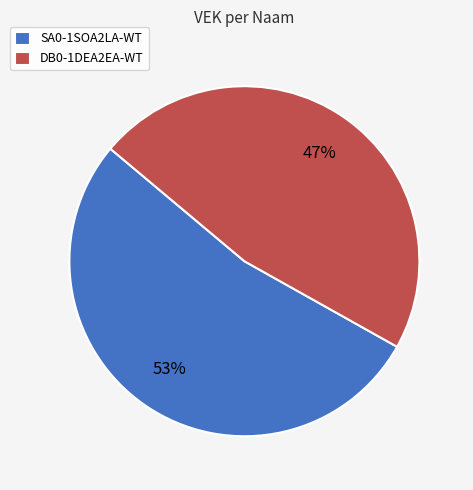

True or false: SA0-1SOA2LA-WT accounts for 63% of the total.

False